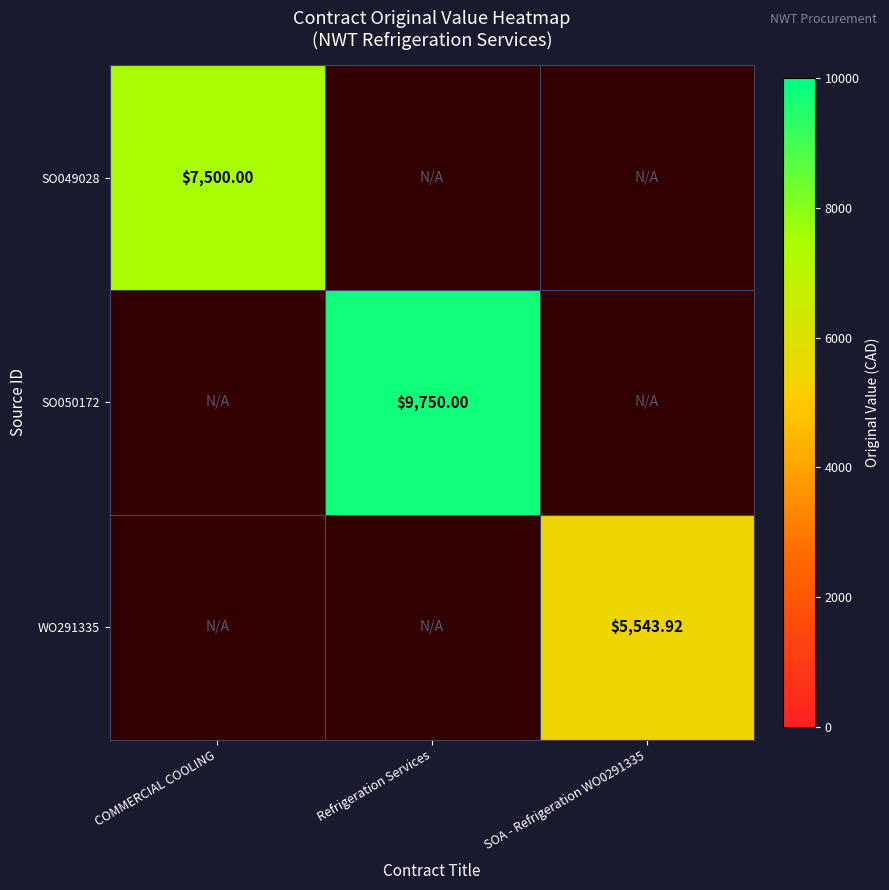

What is the minimum value shown in the chart?

5543.9